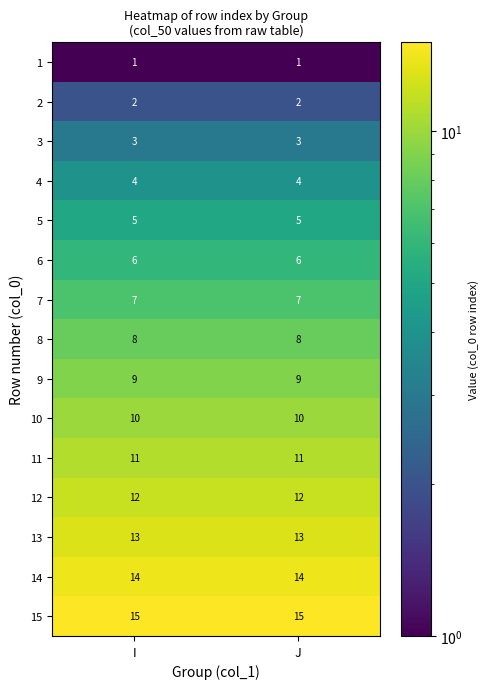

List the series in order of their peak value, highest first.

15, 14, 13, 12, 11, 10, 9, 8, 7, 6, 5, 4, 3, 2, 1